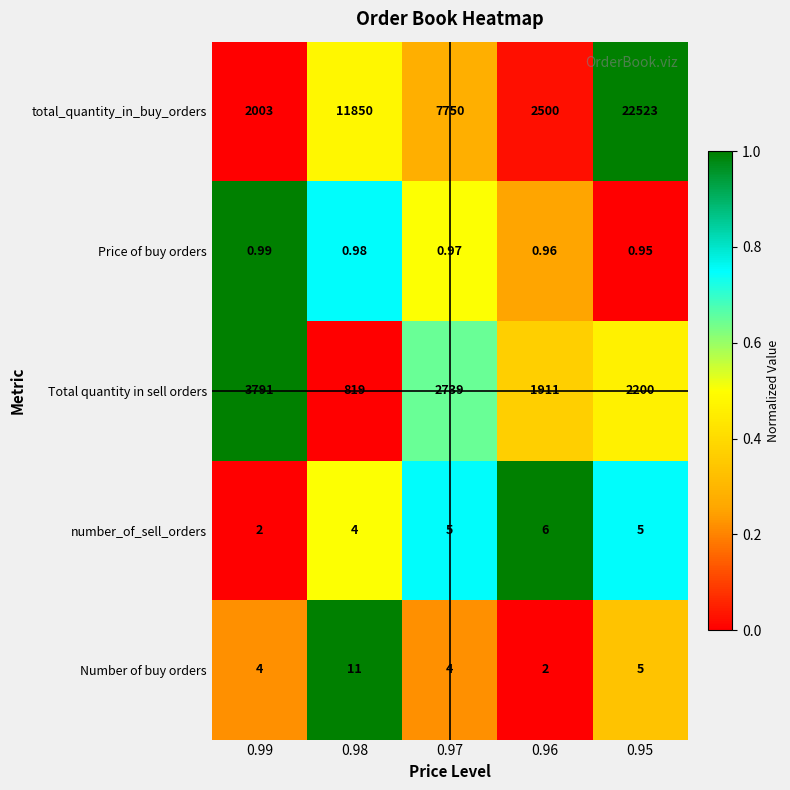

How many values in the Number of buy orders series are below 4?

1